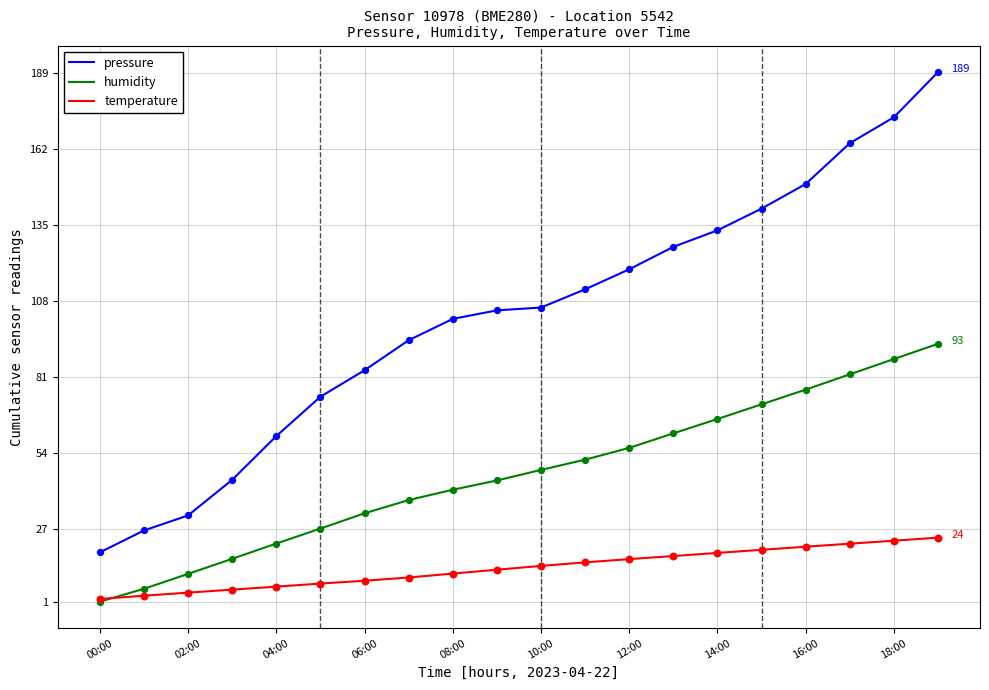

Which series has the largest total across all categories?

pressure